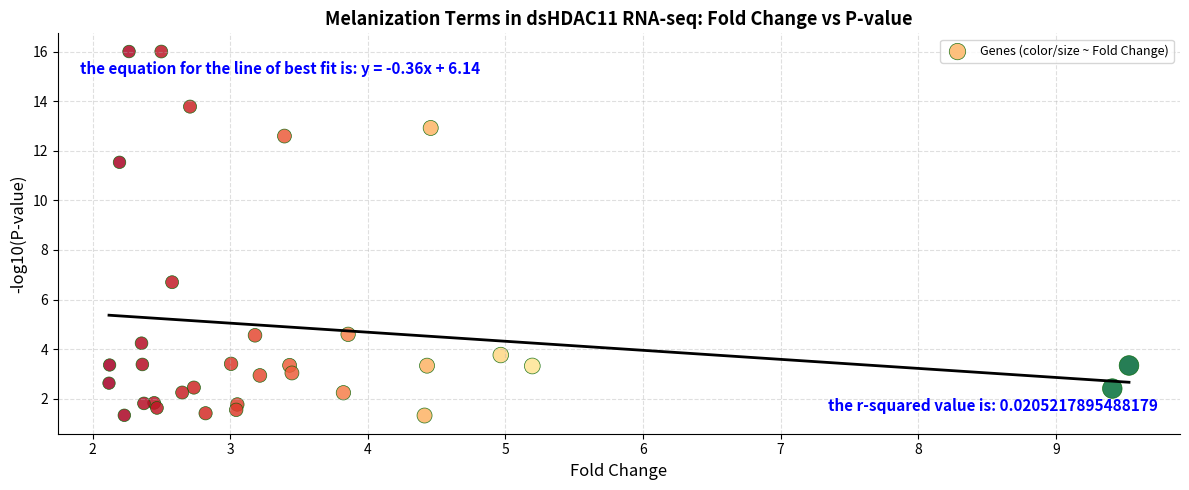

What Y value in the scatter plot is closest to 8?

6.7